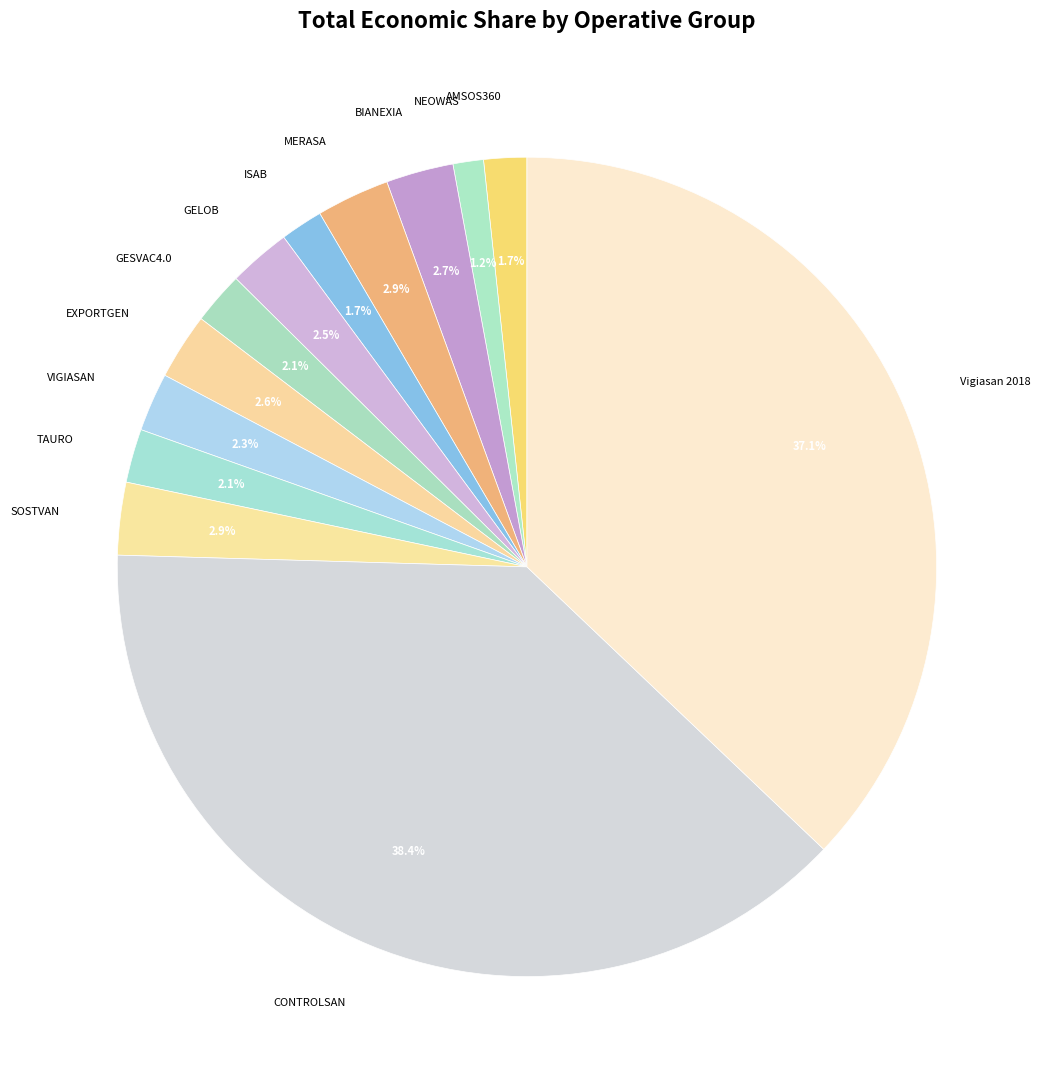

How many segments does this pie chart have?

13